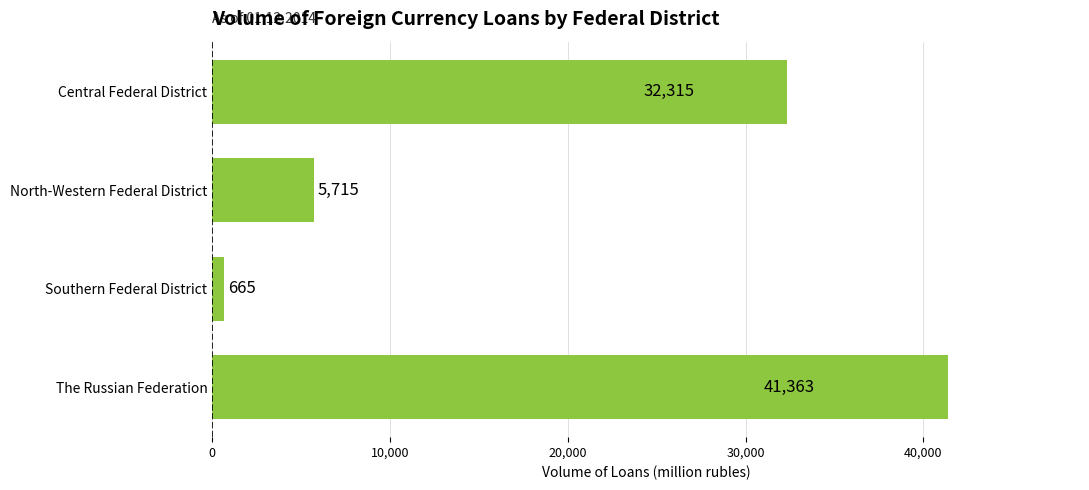

How many values are below 32315?

2